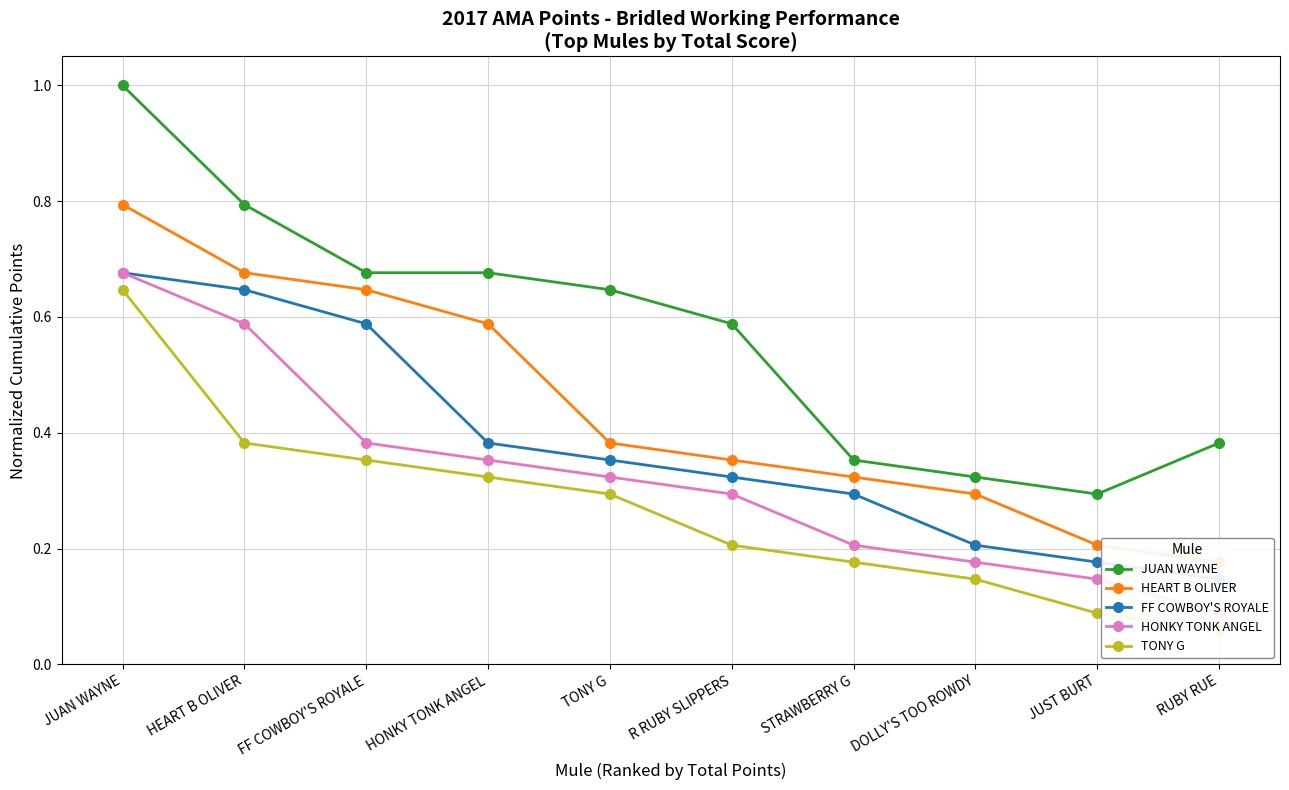

What are all the series names shown in the legend?

JUAN WAYNE, HEART B OLIVER, FF COWBOY'S ROYALE, HONKY TONK ANGEL, TONY G